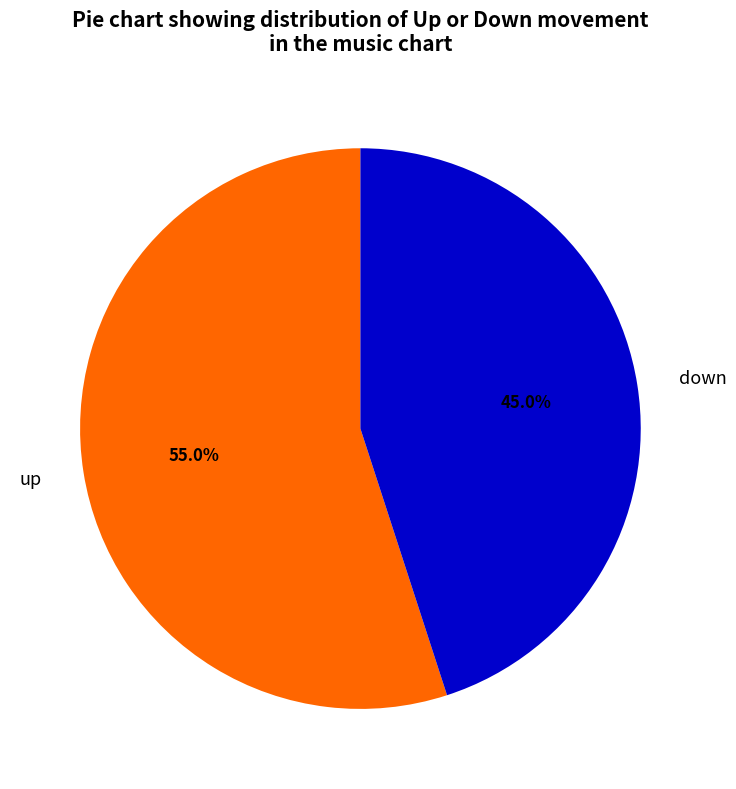

True or false: down accounts for 55% of the total.

False